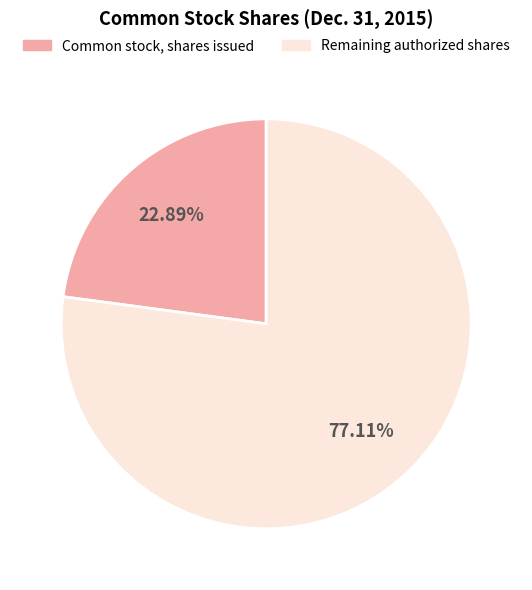

What percentage is NOT represented by Common stock, shares issued?

77.1%